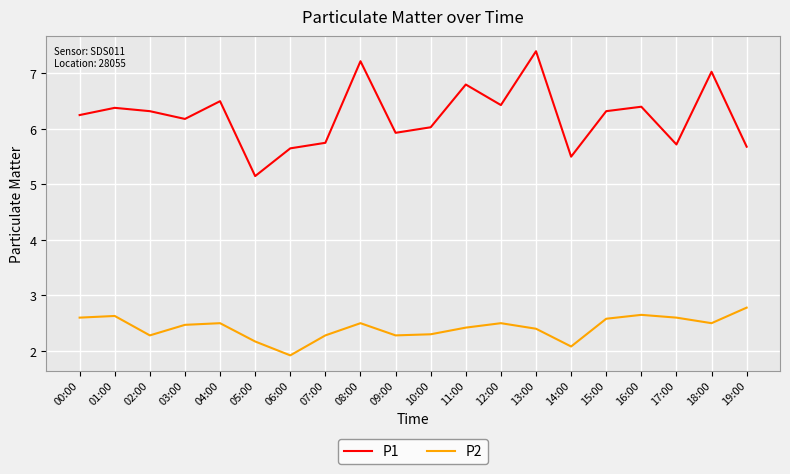

Does the chart have visible grid lines?

Yes